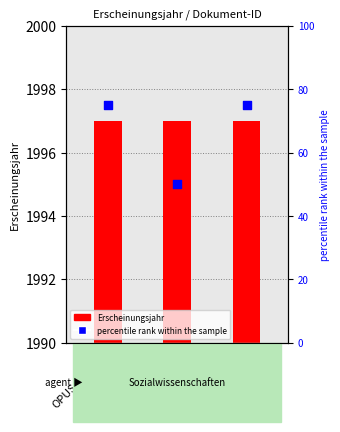

Which series has the largest Y range (max minus min)?

percentile rank within the sample